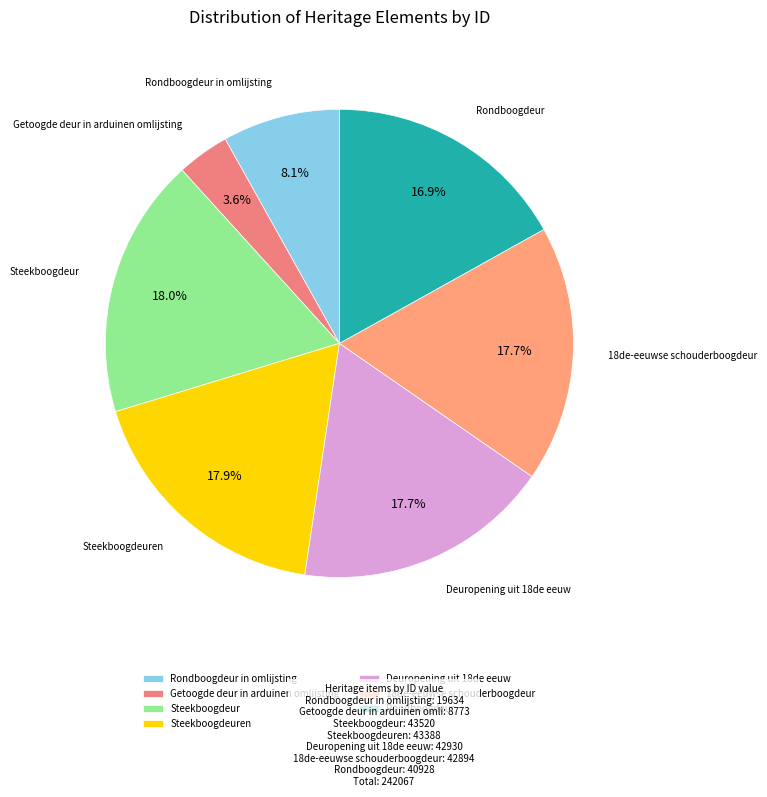

Is Steekboogdeuren the majority of the pie?

No